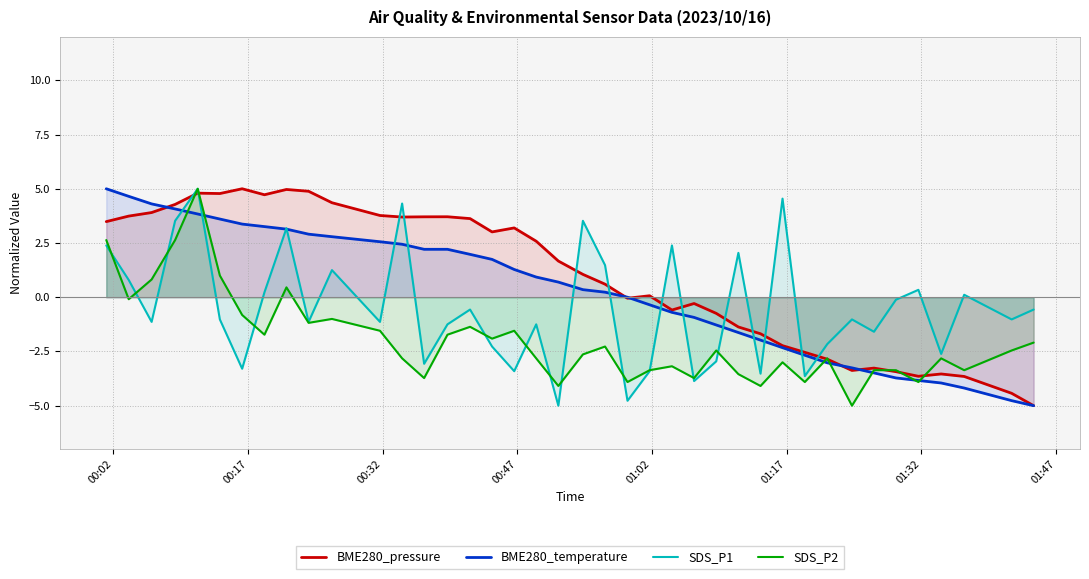

What is the maximum value for SDS_P1?

5.0